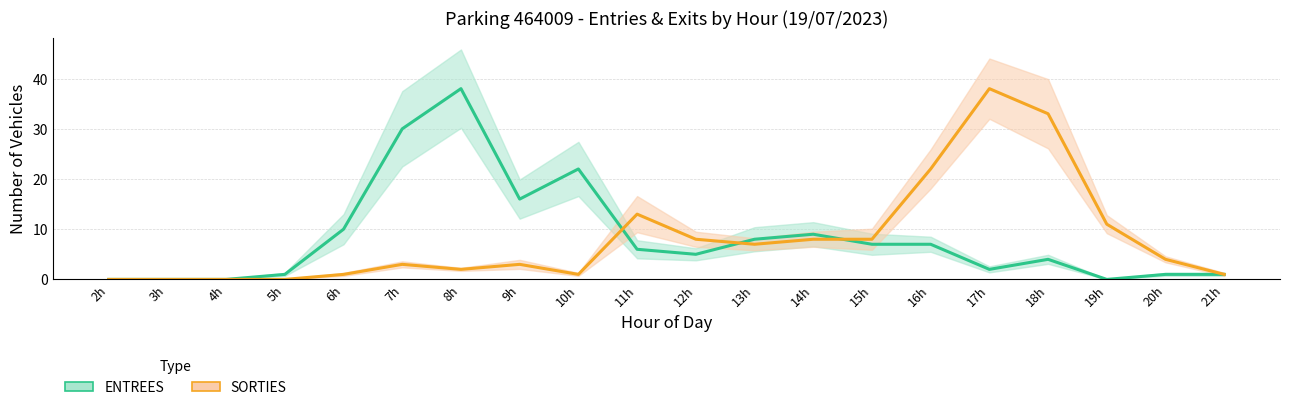

Which series has the widest spread of values?

ENTREES